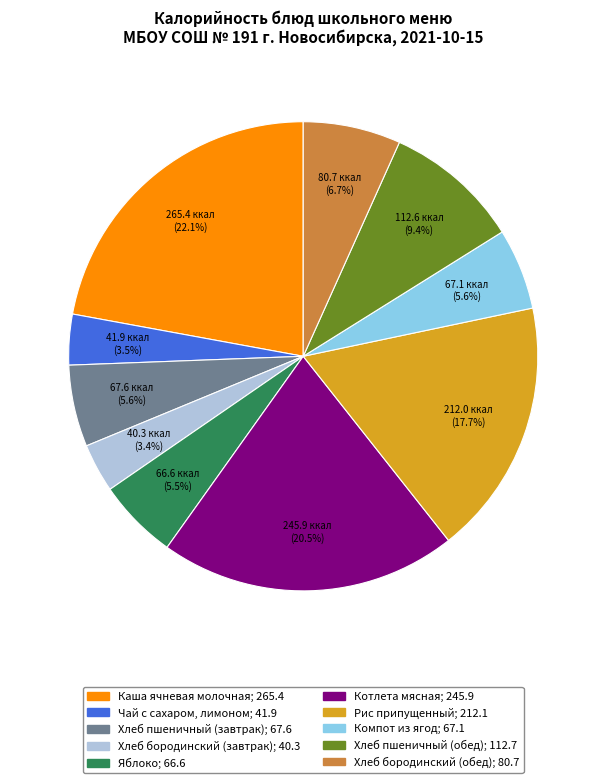

To the nearest percent, what is the difference between the Хлеб бородинский (обед) and Хлеб бородинский (завтрак) slice percentages?

3%